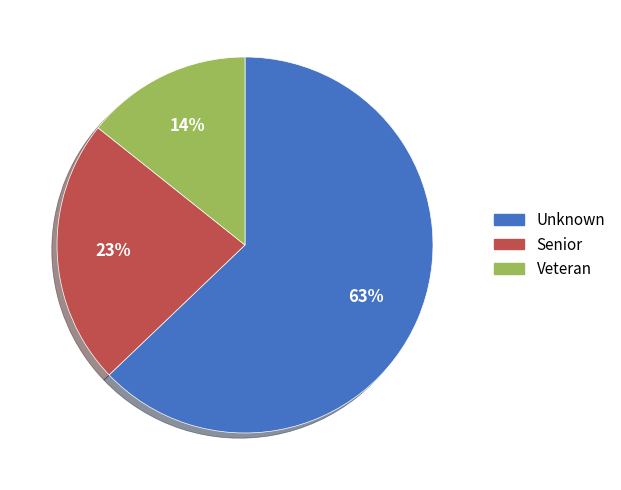

Which category has the biggest portion of the pie?

Unknown